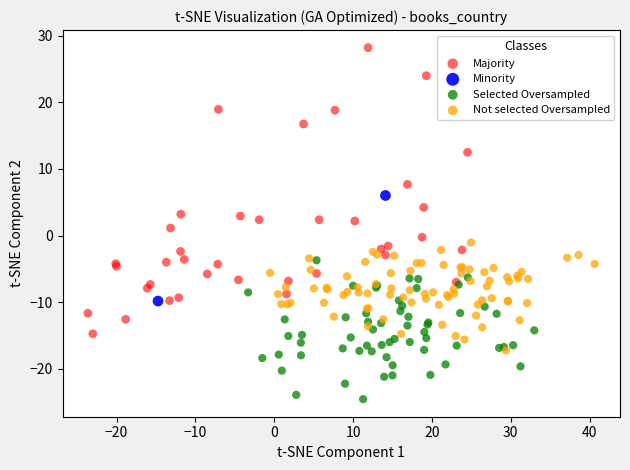

What are all the series names shown in the legend?

Majority, Minority, Selected Oversampled, Not selected Oversampled